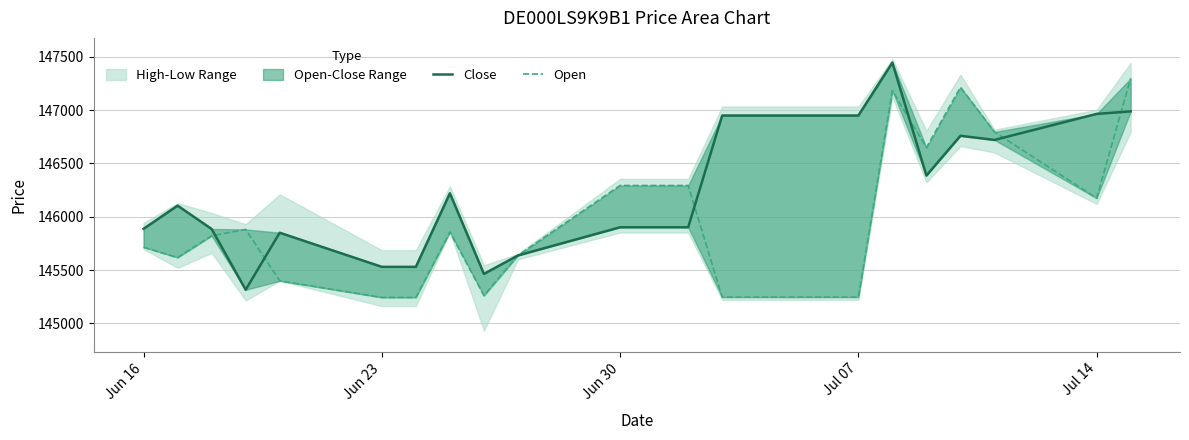

How many categories are shown in the chart?

22